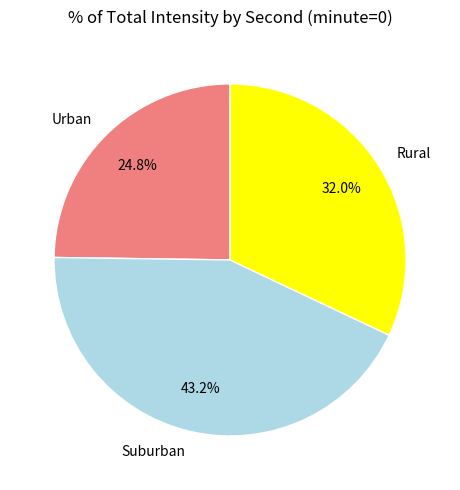

Rank the categories by value from lowest to highest.

Urban, Rural, Suburban